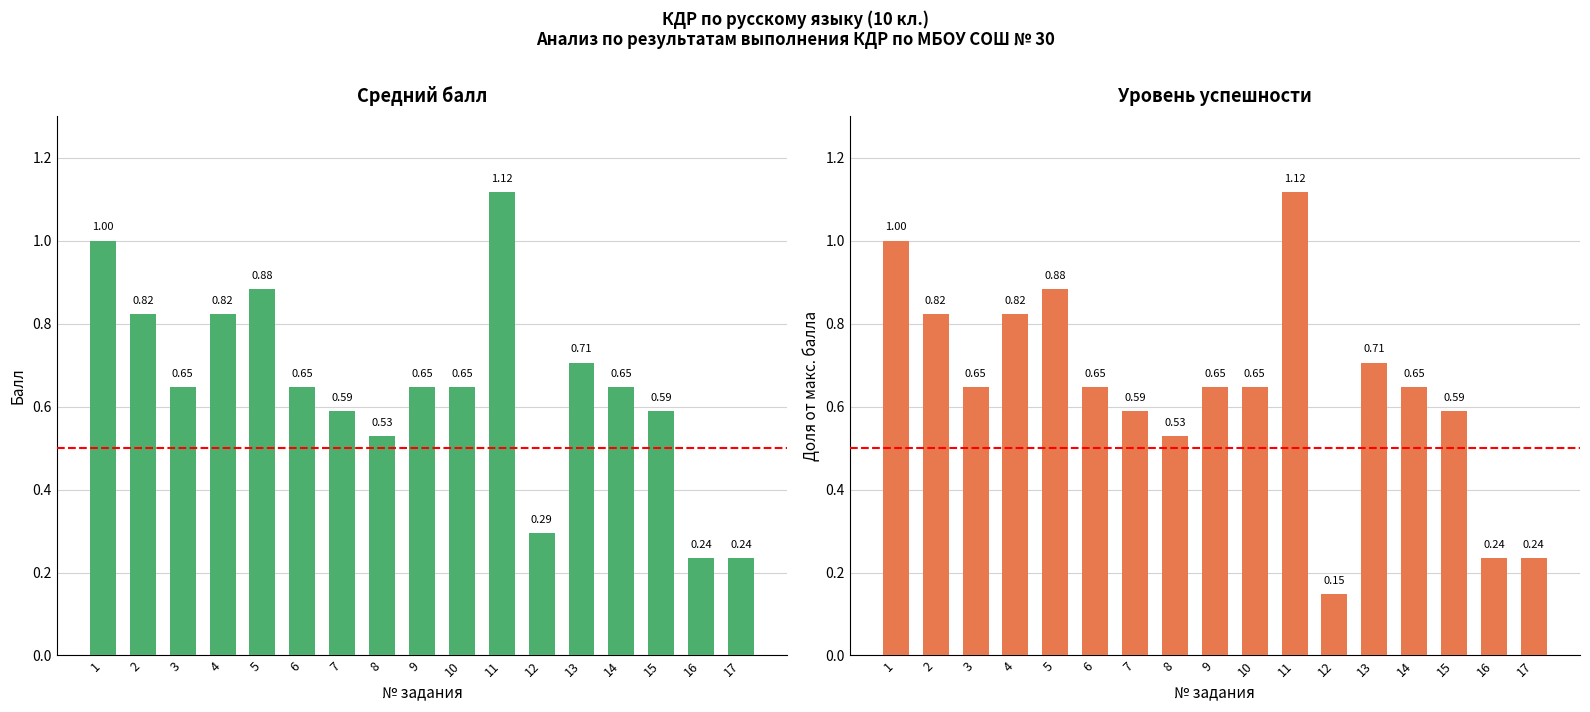

What is the sum of the Средний балл values at 10 and 17?

0.9